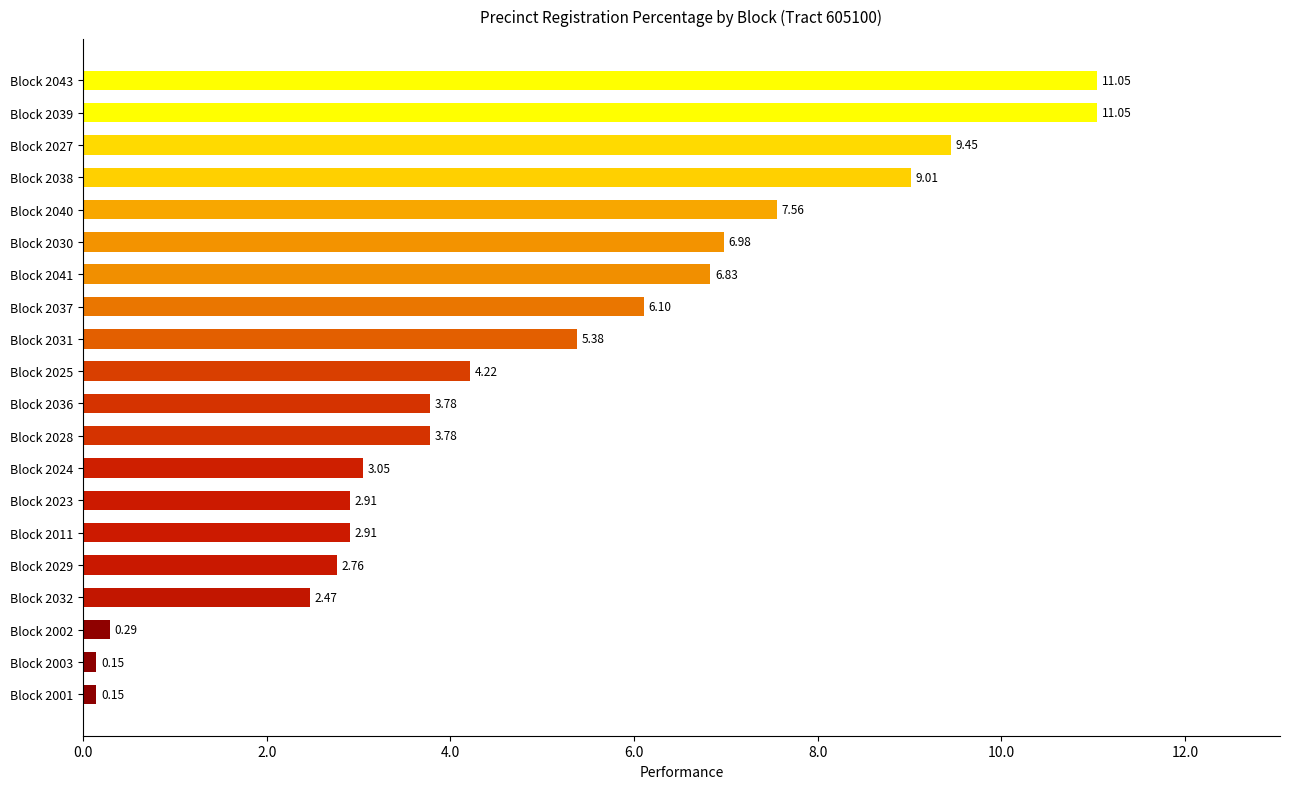

What is the change in value from Block 2011 to Block 2001?

-2.8